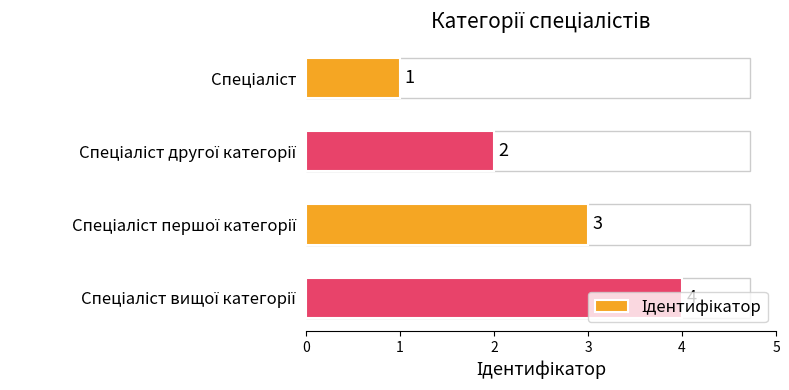

What is the sum of all values?

10